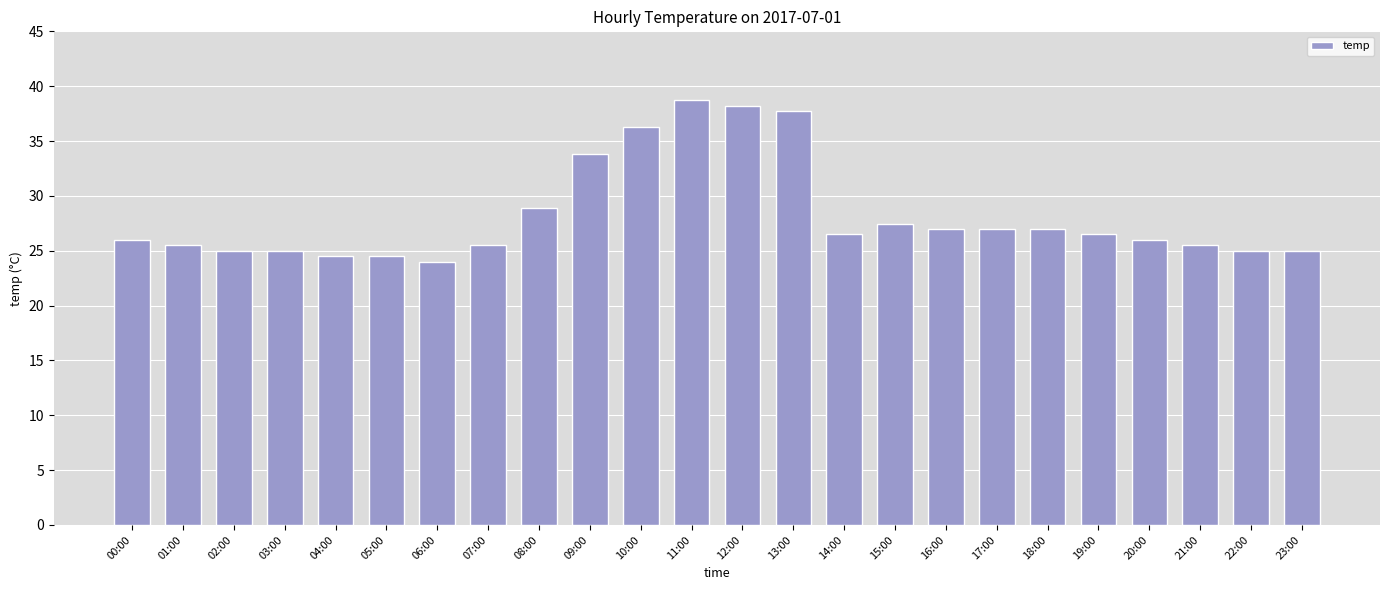

Is it true that the value at 16:00 is 41.6?

False